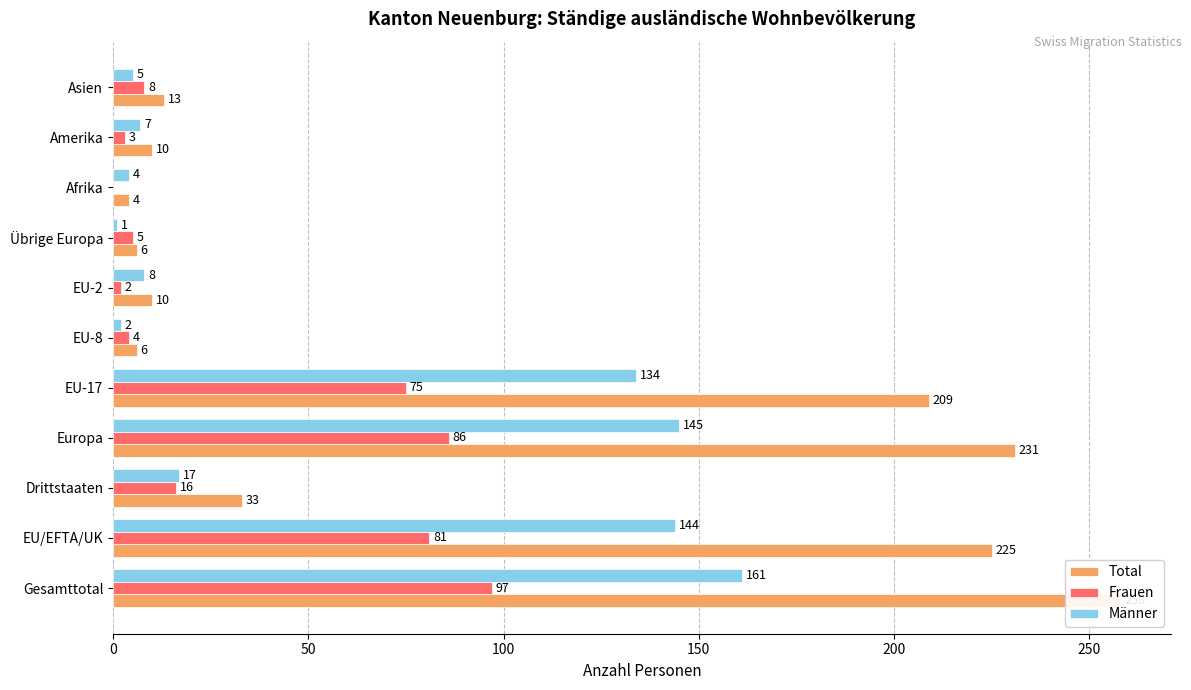

The value of Total at EU-8 is 10. True or false?

False